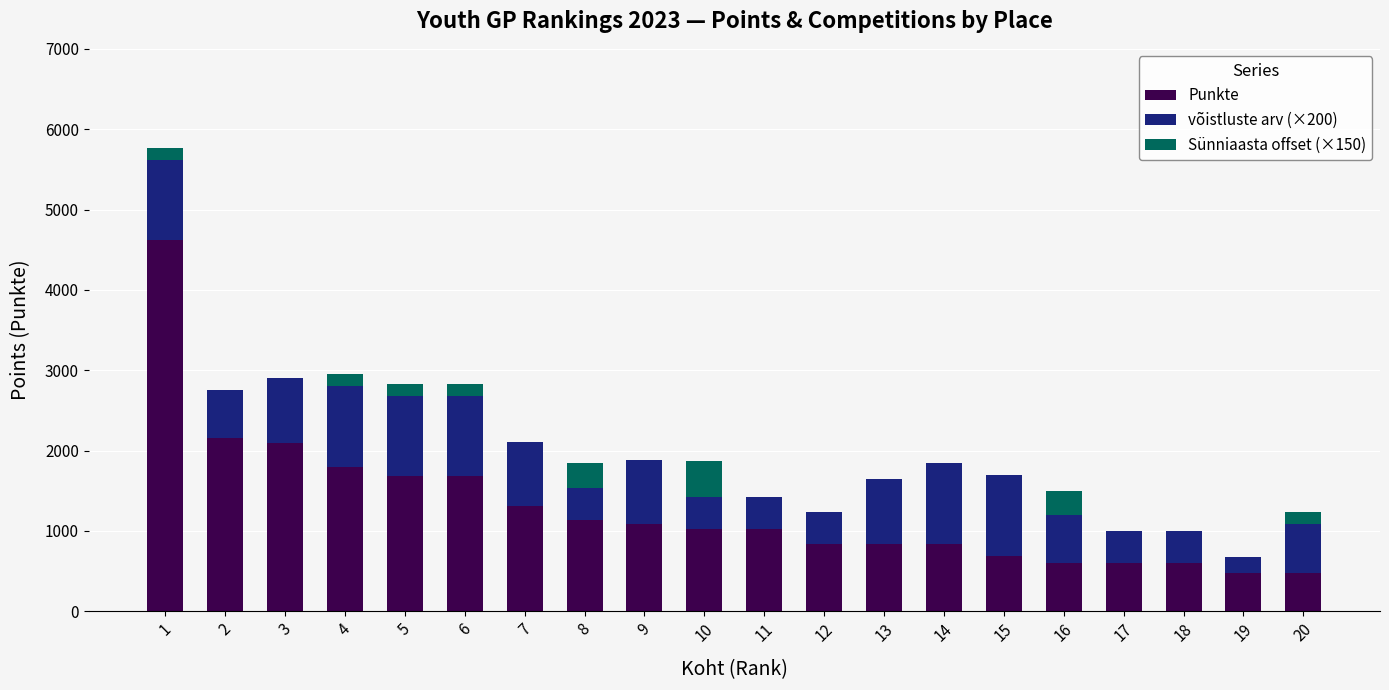

What is the highest value of the Punkte series?

4620